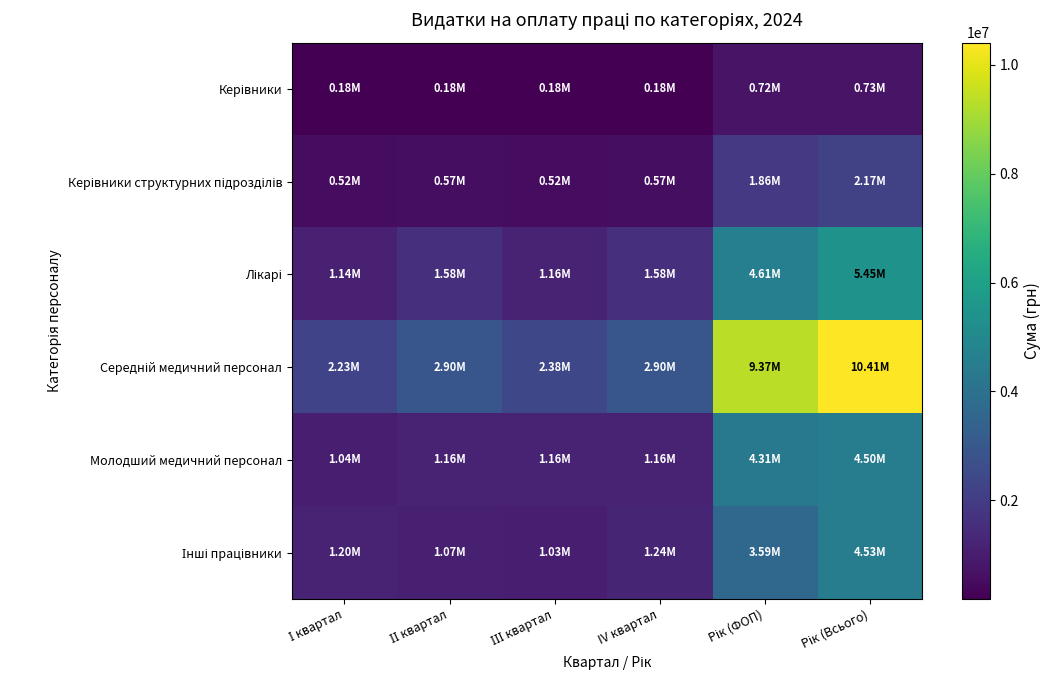

Which label corresponds to the largest value in the chart?

Рік (Всього)